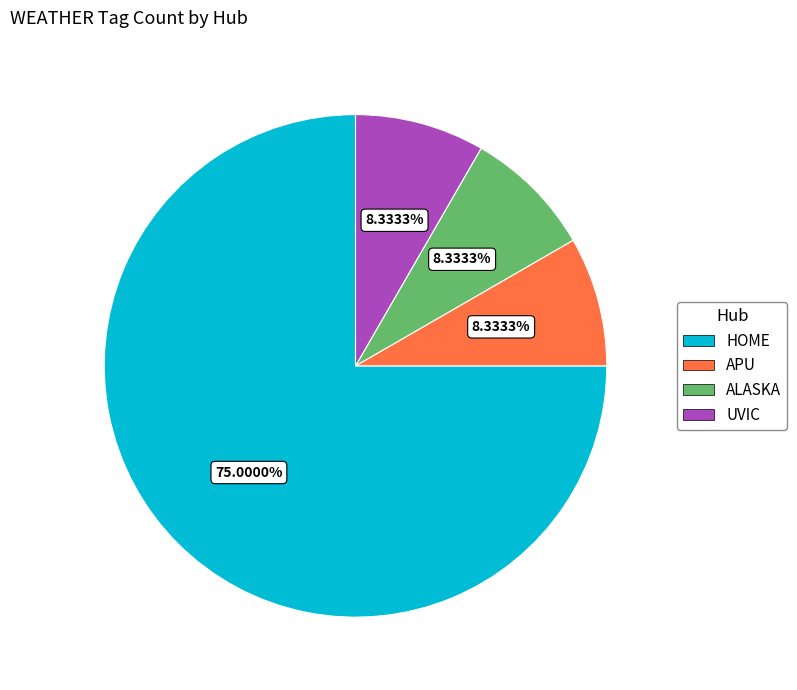

To the nearest percent, what is the difference between the largest and smallest slice percentages?

67%